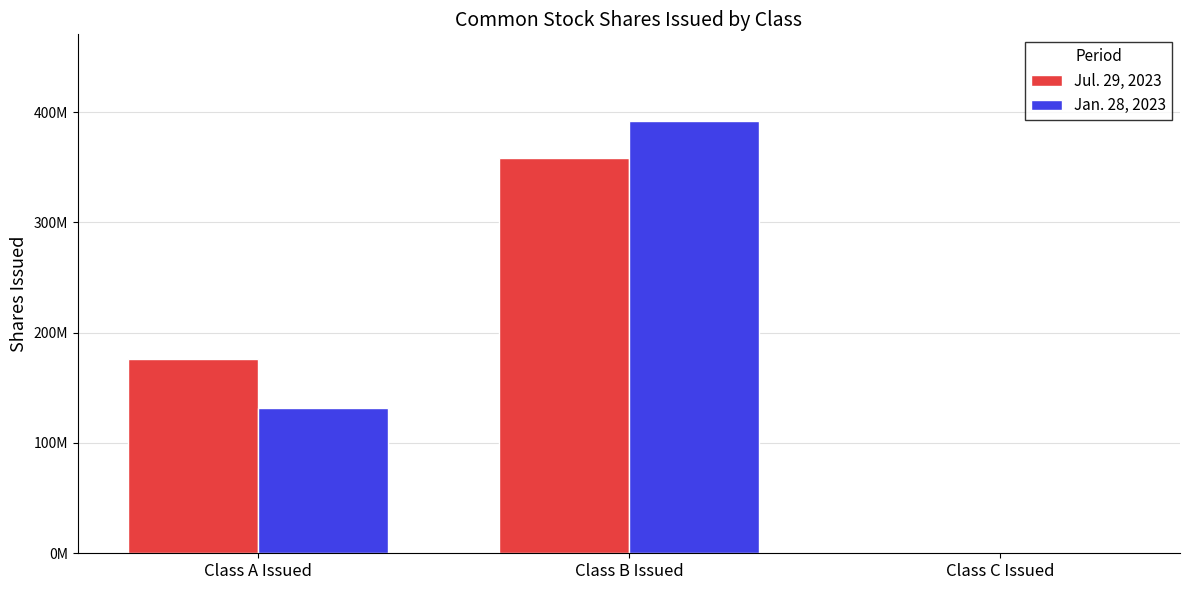

Is the value of Jul. 29, 2023 at Class B Issued greater than the value of Jan. 28, 2023 at Class C Issued?

Yes